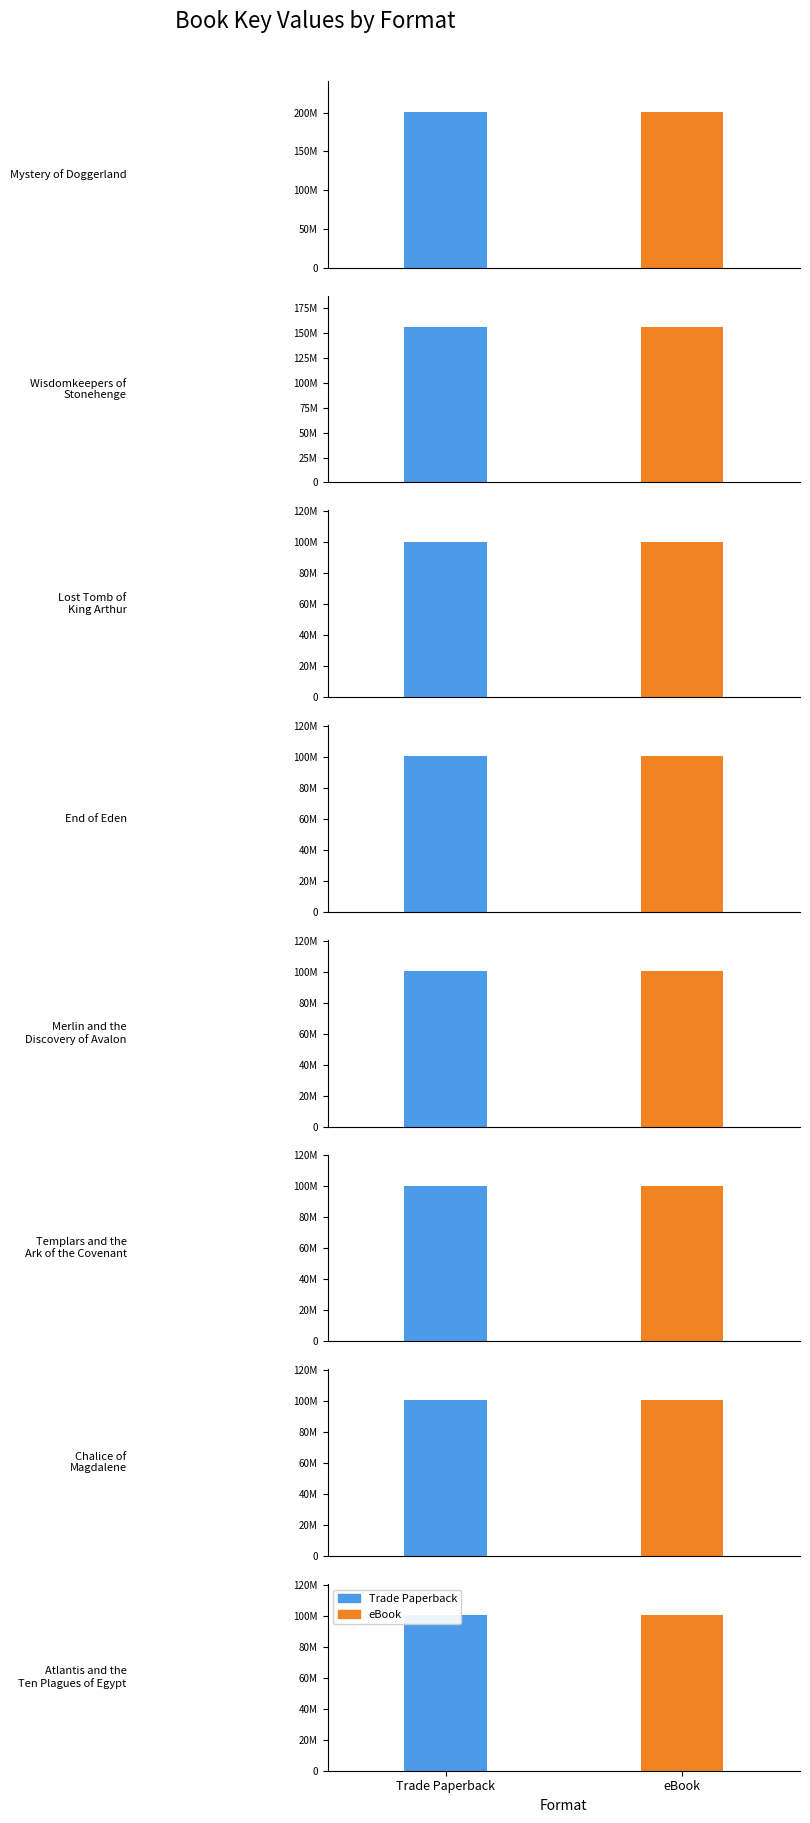

Is the value of Trade Paperback at Mystery of Doggerland greater than the value of eBook at Templars and the Ark of the Covenant?

Yes